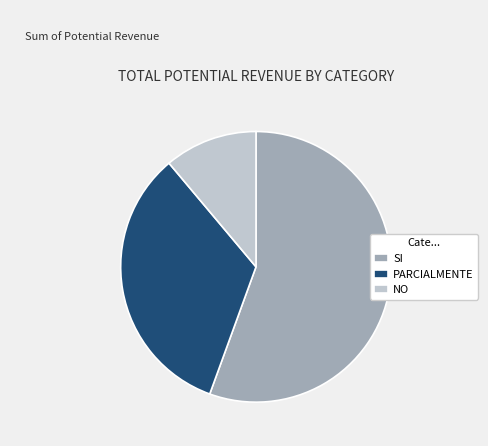

Rank the categories by value from highest to lowest.

SI, PARCIALMENTE, NO